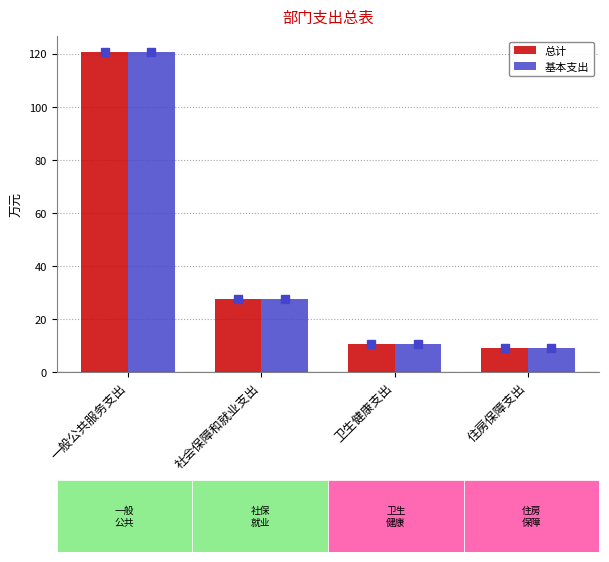

Reading left to right, transcribe all the data shown in this chart.

总计: 一般公共服务支出=120.6	社会保障和就业支出=27.7	卫生健康支出=10.7	住房保障支出=8.9
基本支出: 一般公共服务支出=120.6	社会保障和就业支出=27.7	卫生健康支出=10.7	住房保障支出=8.9